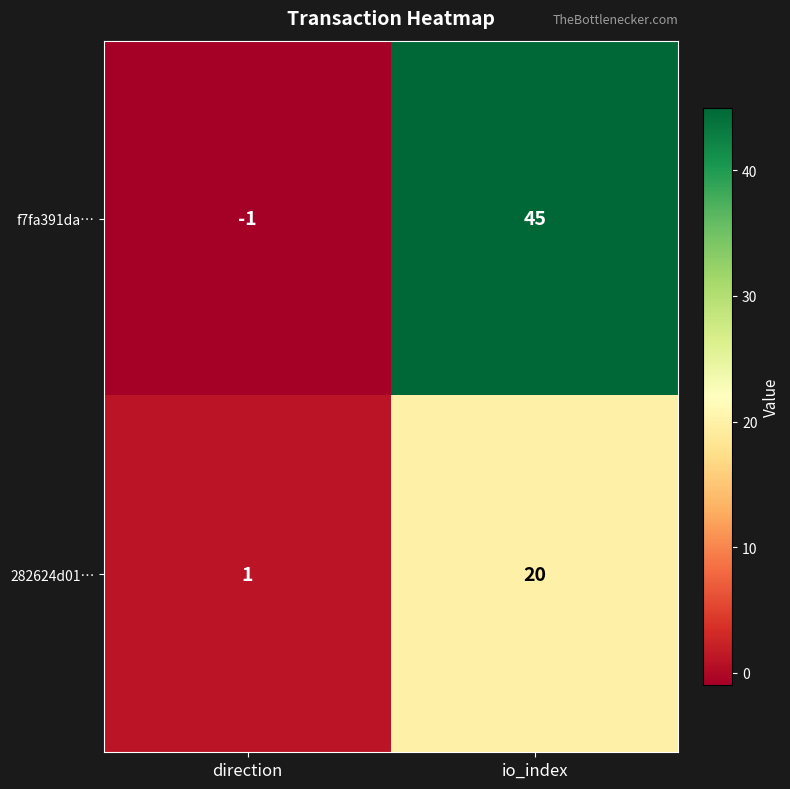

The value of f7fa391da… at direction is -1. True or false?

True